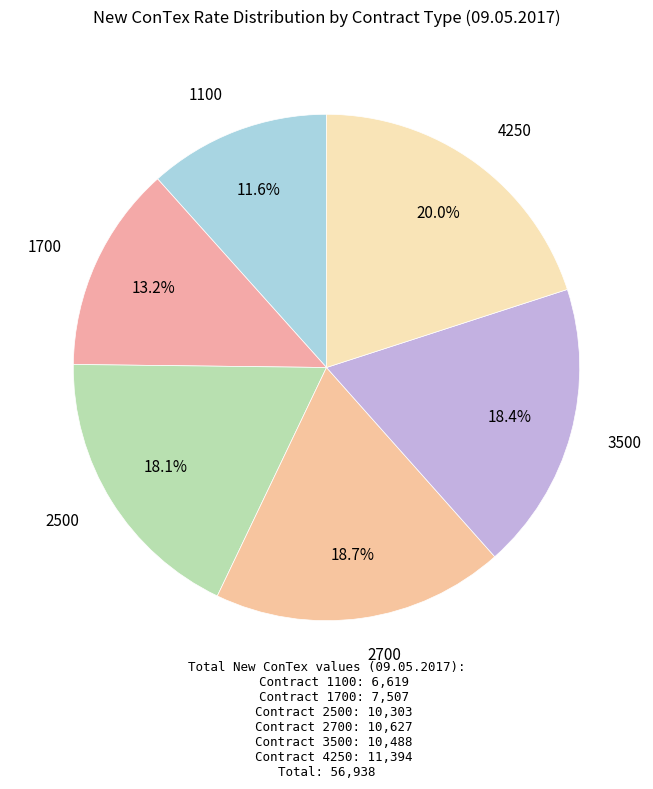

How much of the chart is everything except 3500?

81.6%